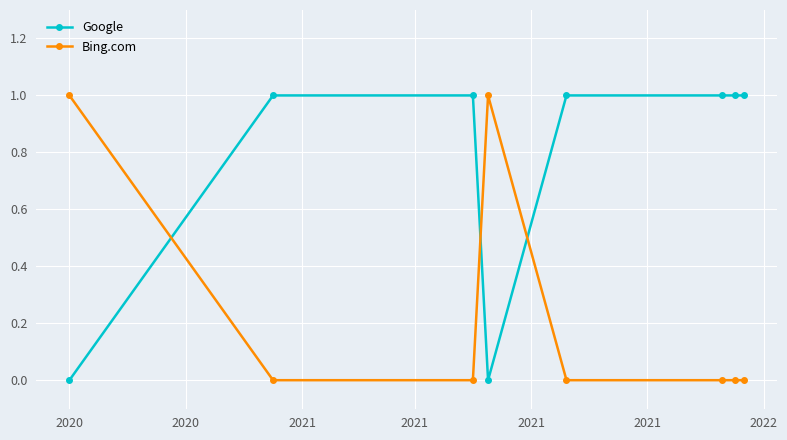

True or false: Bing.com has more than 0 interior local peaks.

True